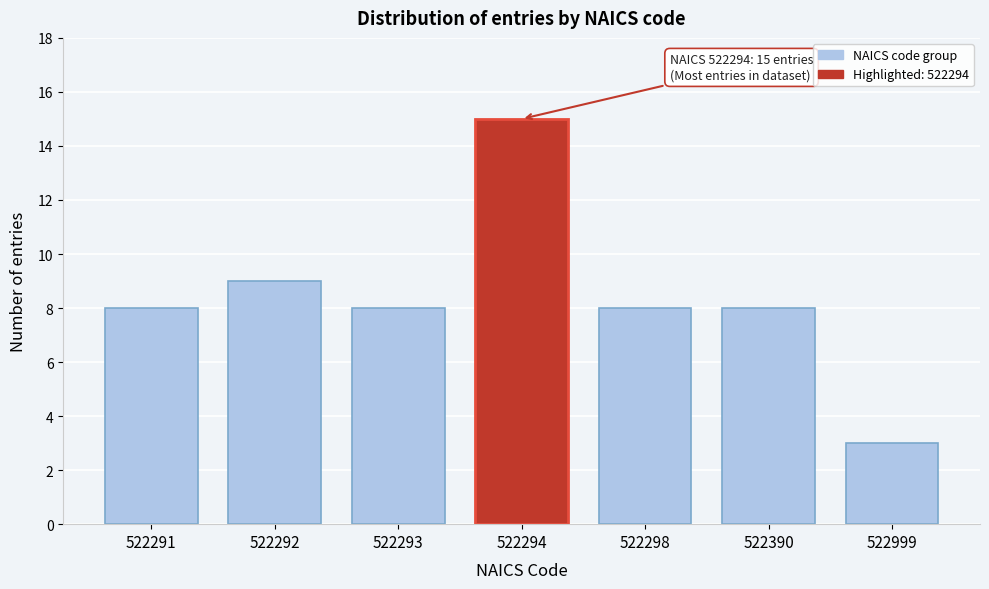

Reading left to right, transcribe all the data shown in this chart.

8	9	8	15	8	8	3